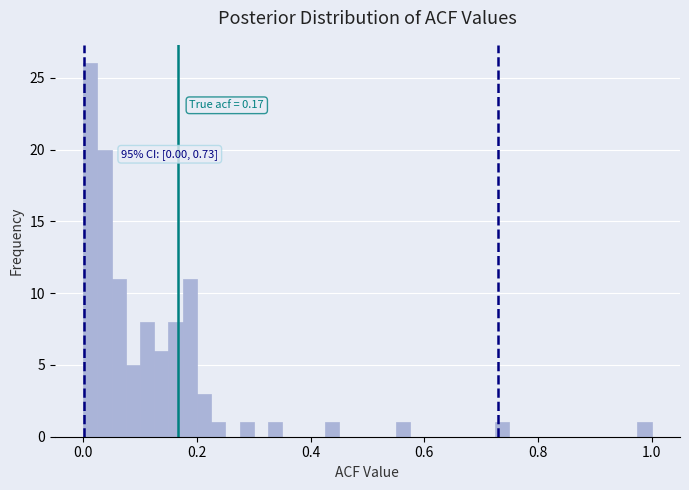

Read against the x-axis, roughly where is the centre of the tallest bar?

0.02